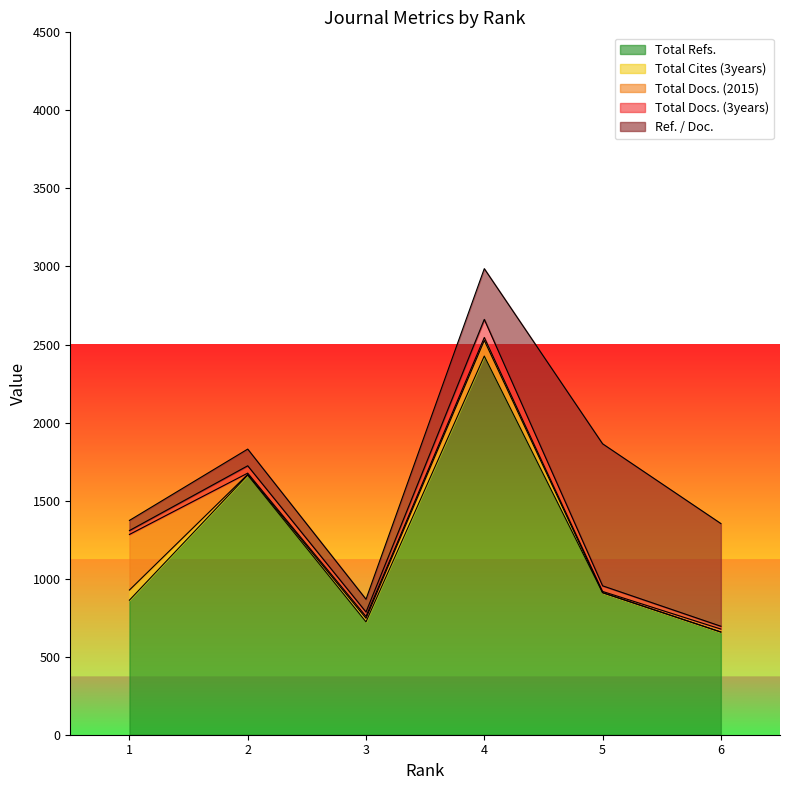

At which category does Total Cites (3years) reach its first local peak?

4